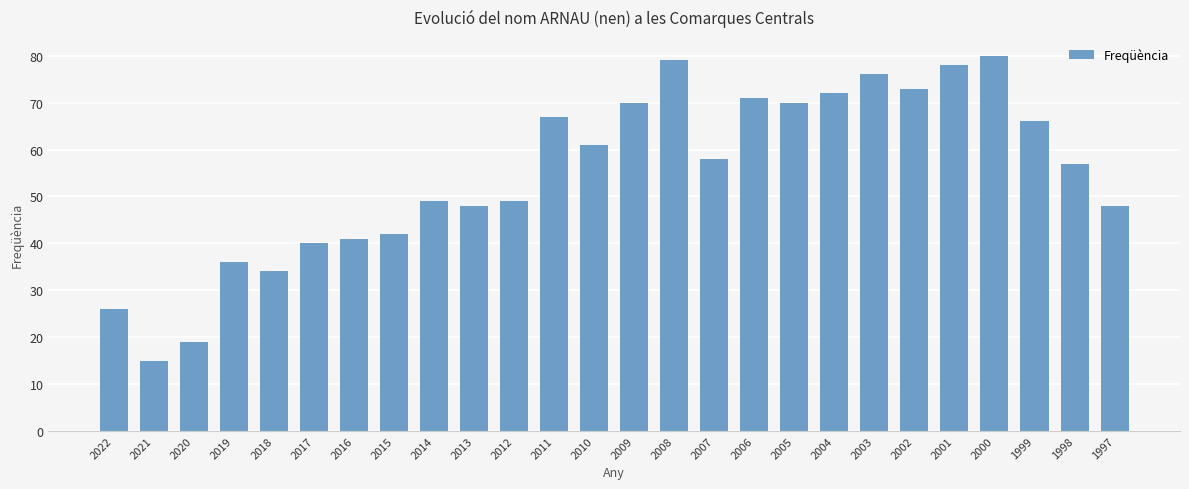

Reading left to right, extract all data points from this chart.

2022=26	2021=15	2020=19	2019=36	2018=34	2017=40	2016=41	2015=42	2014=49	2013=48	2012=49	2011=67	2010=61	2009=70	2008=79	2007=58	2006=71	2005=70	2004=72	2003=76	2002=73	2001=78	2000=80	1999=66	1998=57	1997=48